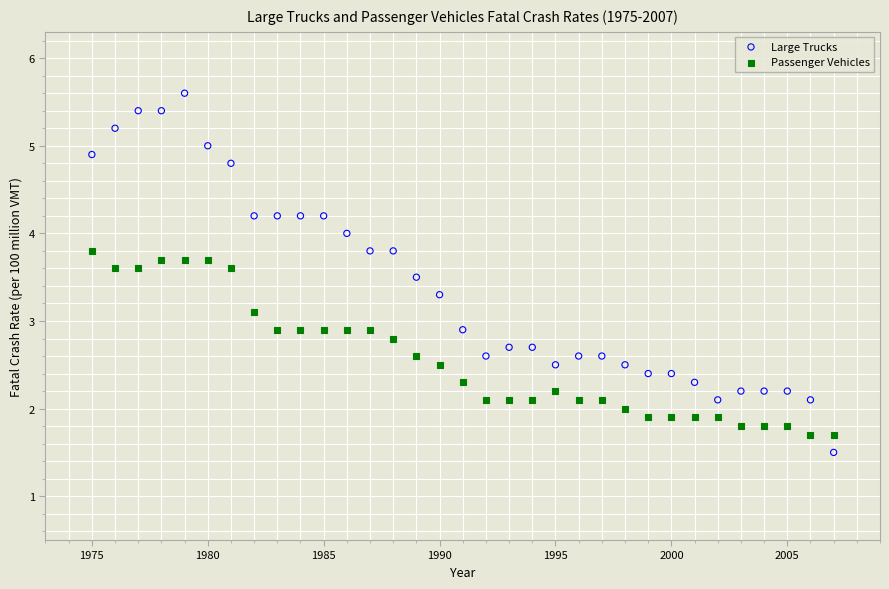

Across all data points, what is the range of X values (max minus min)?

32.0